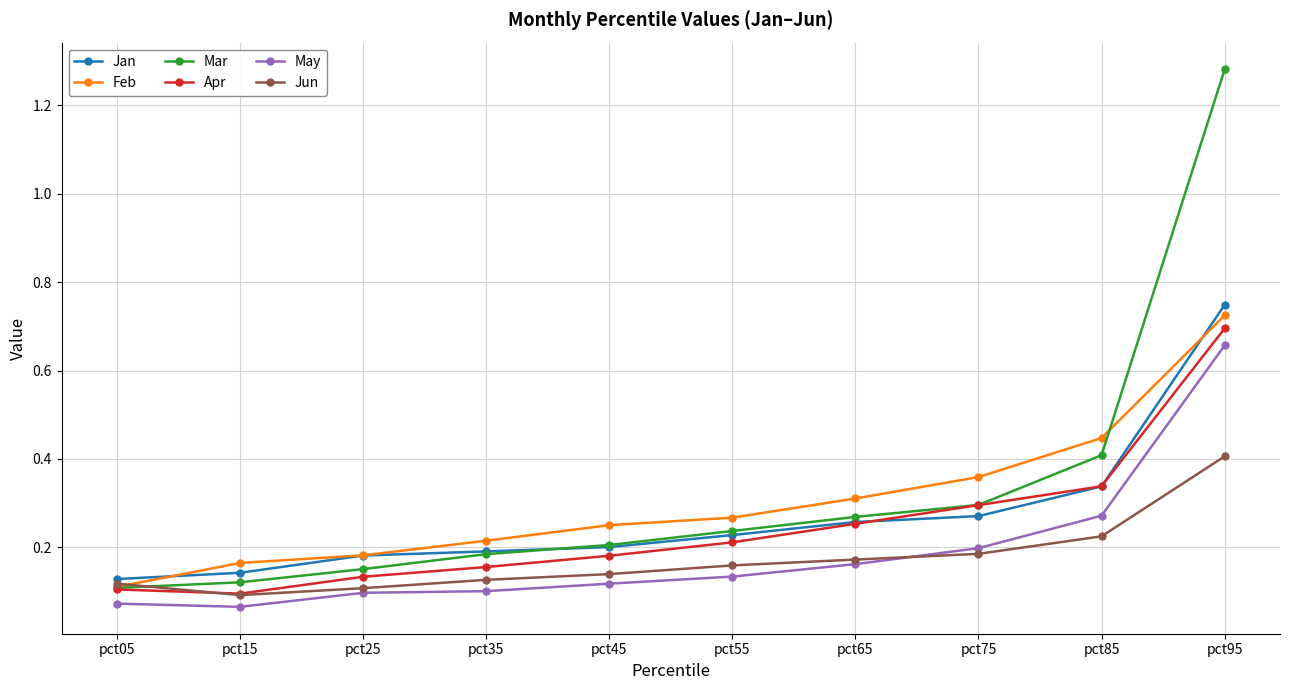

Where is Mar nearest to the value 0?

pct05